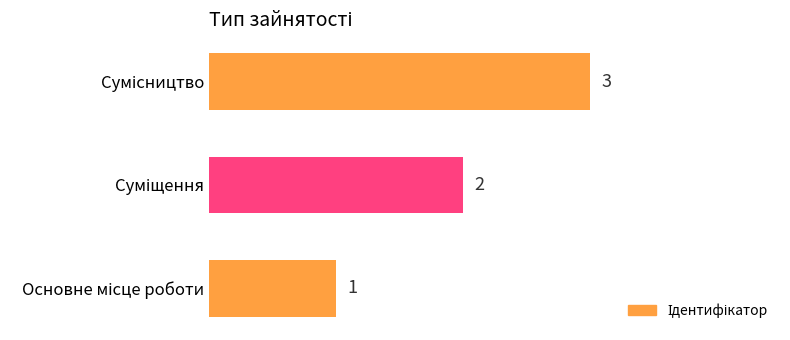

What is the sum of all values?

6